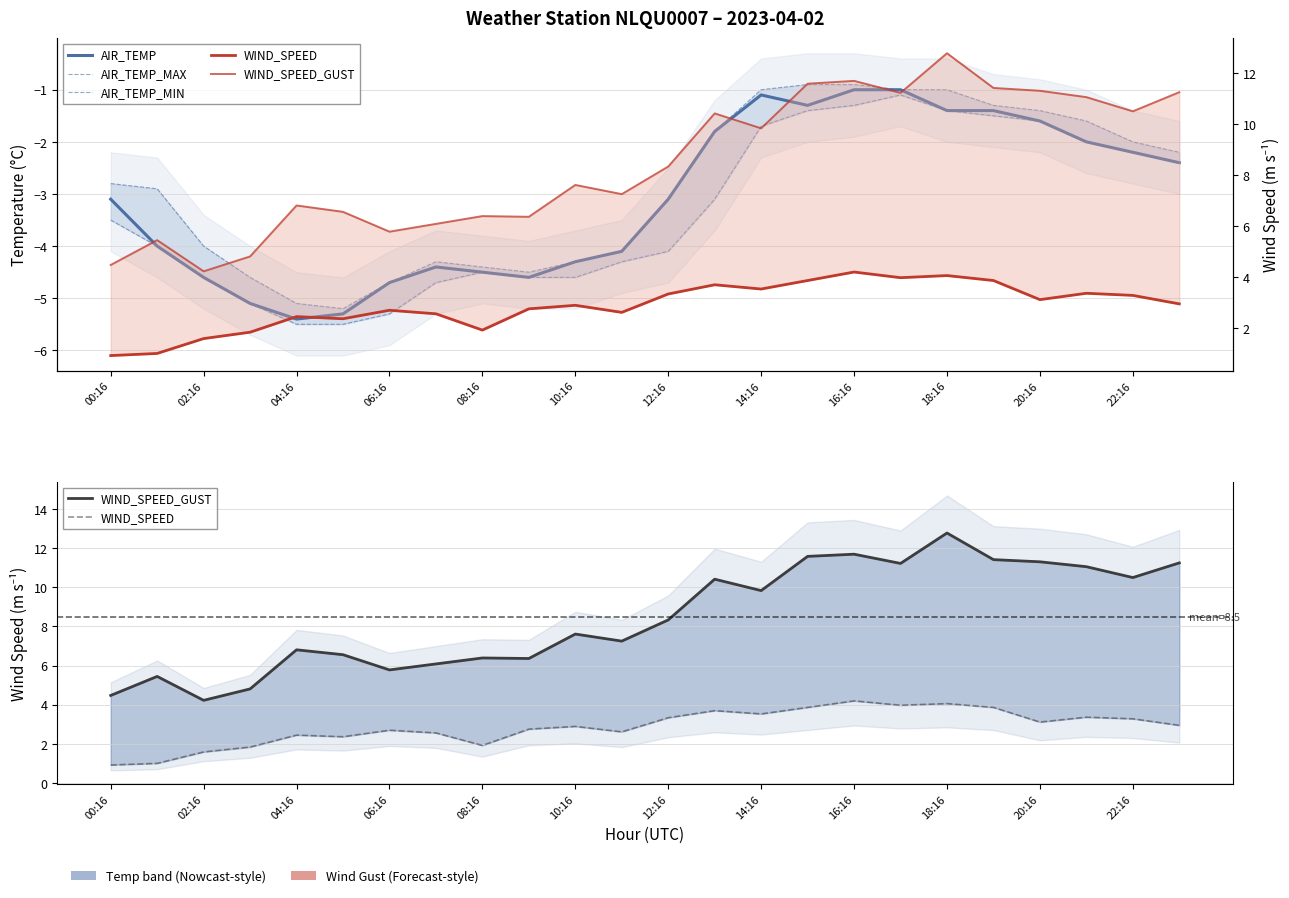

True or false: AIR_TEMP has more than 0 interior local peaks.

True